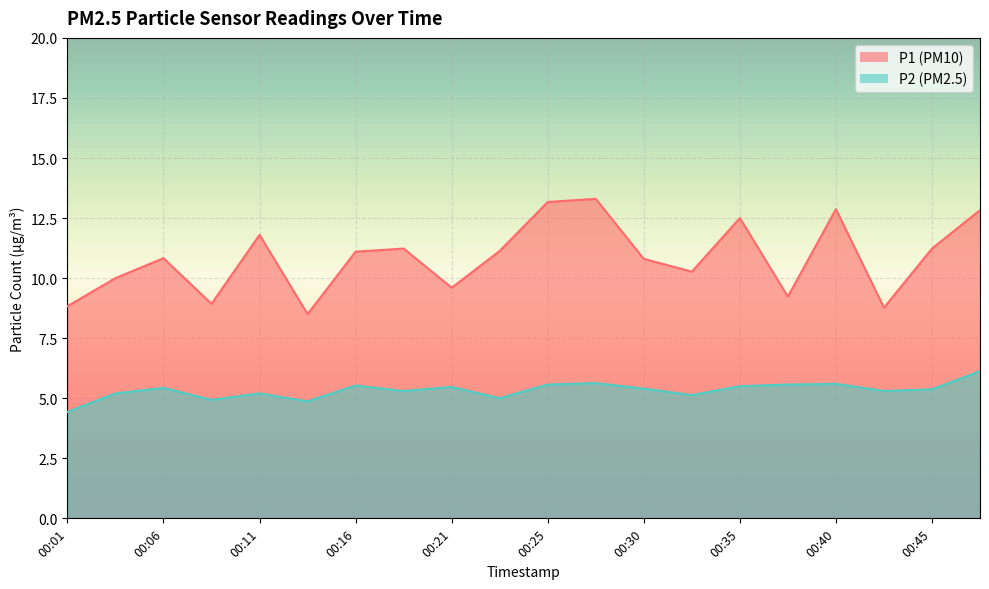

Is it true that P1 equals 8.8 at 00:01?

True